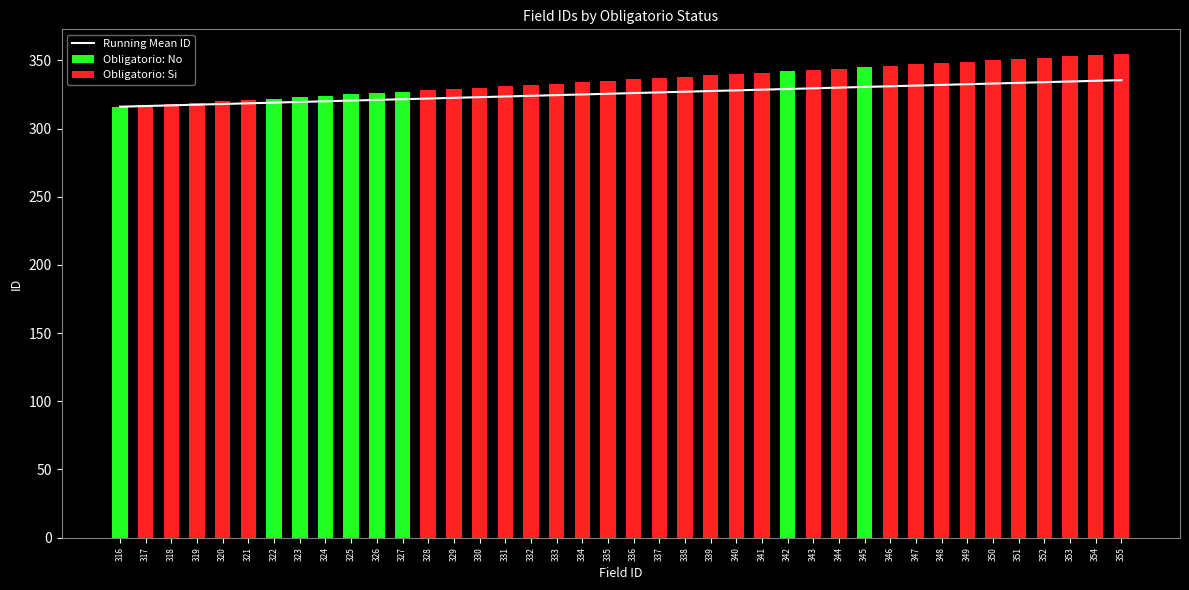

Between 354 and 318, which is larger?

354